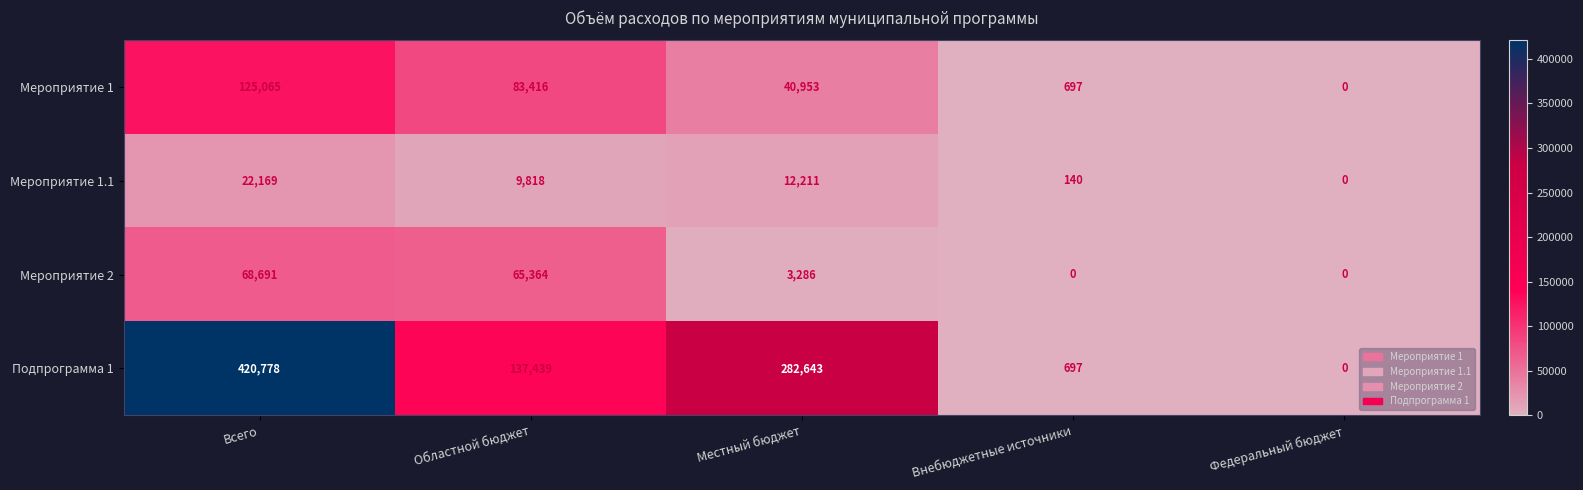

List the series in order of their peak value, highest first.

Подпрограмма 1, Мероприятие 1, Мероприятие 2, Мероприятие 1.1